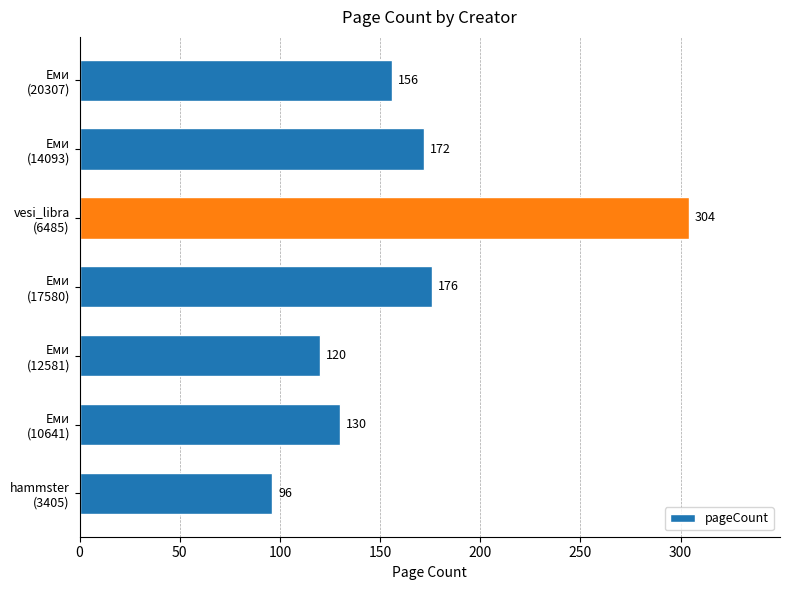

What is the difference between the second highest and second lowest values?

56